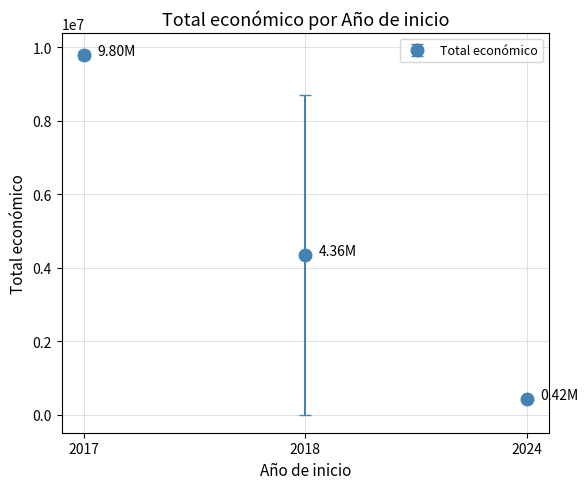

List the labels in order of value, largest first.

2017, 2018, 2024